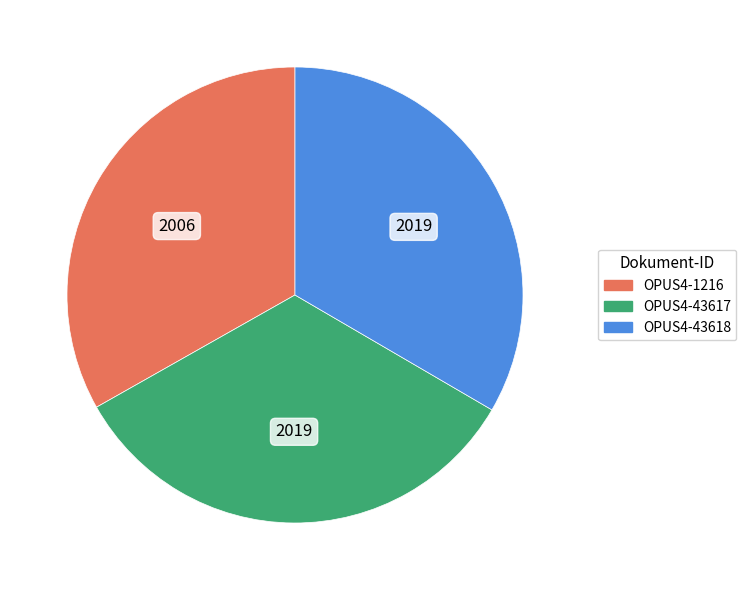

What is the ratio of the value at OPUS4-43618 to the value at OPUS4-1216?

1.0